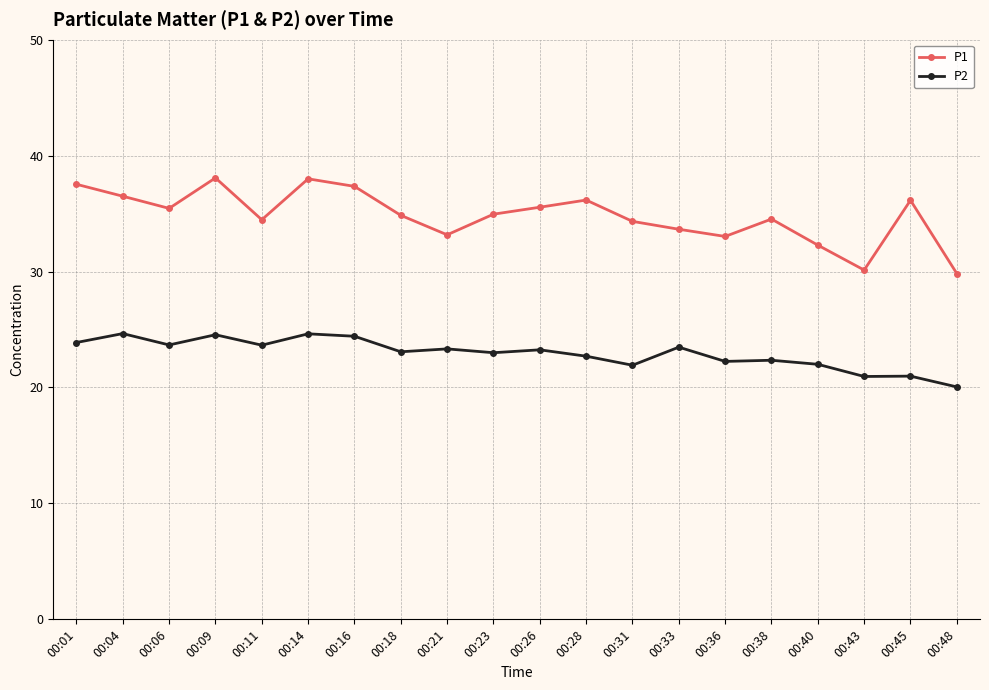

Which series has the largest range (max minus min)?

P1